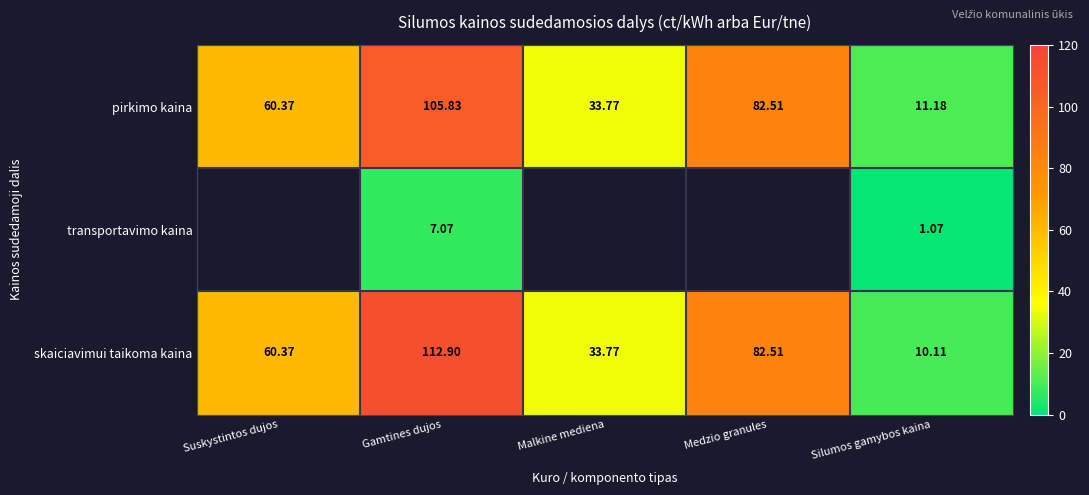

At which label does pirkimo kaina first exceed 60?

Suskystintos dujos